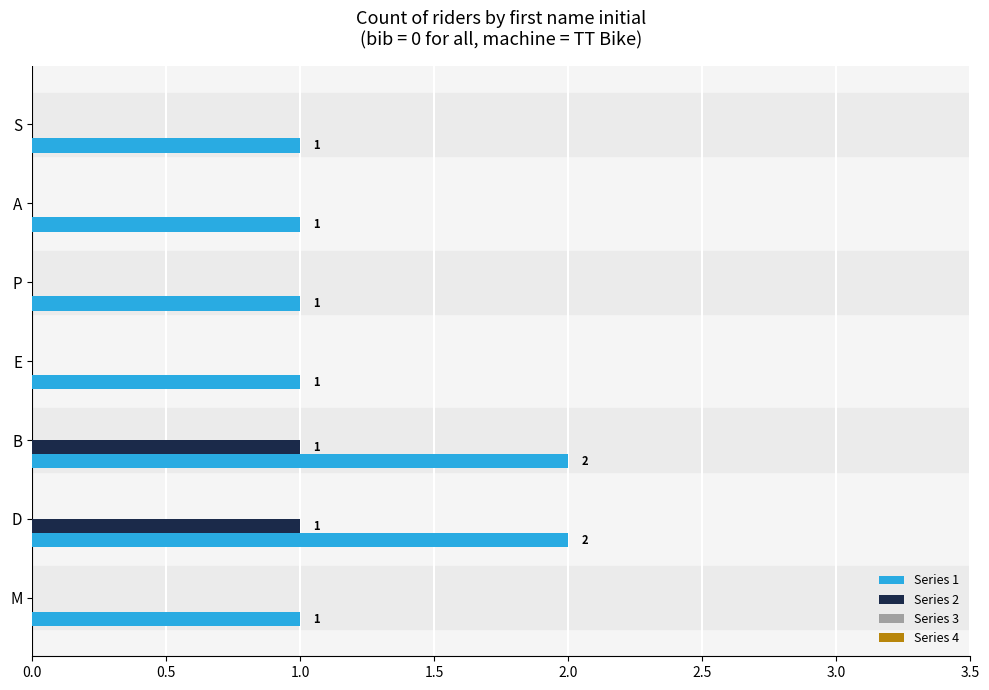

The value of Series 2 at A is 0. True or false?

True